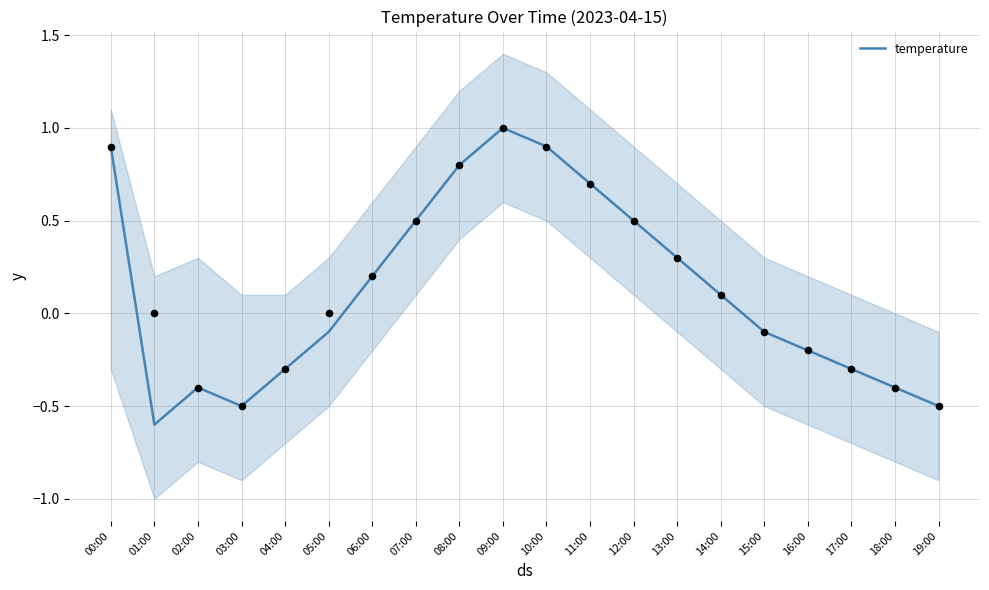

What is the change in value from 00:00 to 17:00?

-1.2